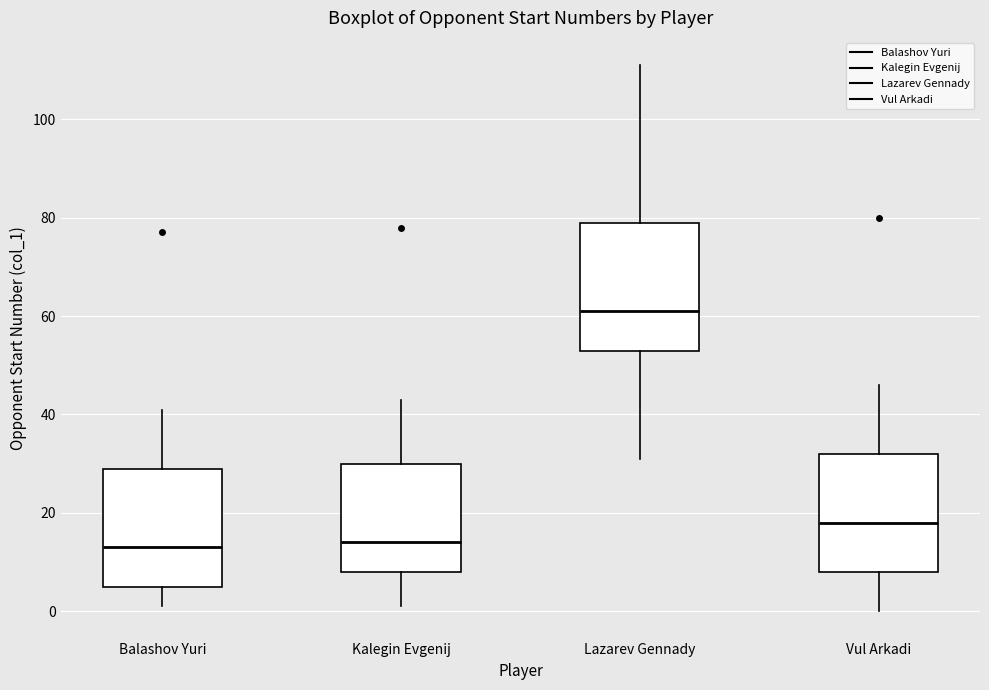

Which box is the tallest, from its lower edge to its upper edge?

Lazarev Gennady